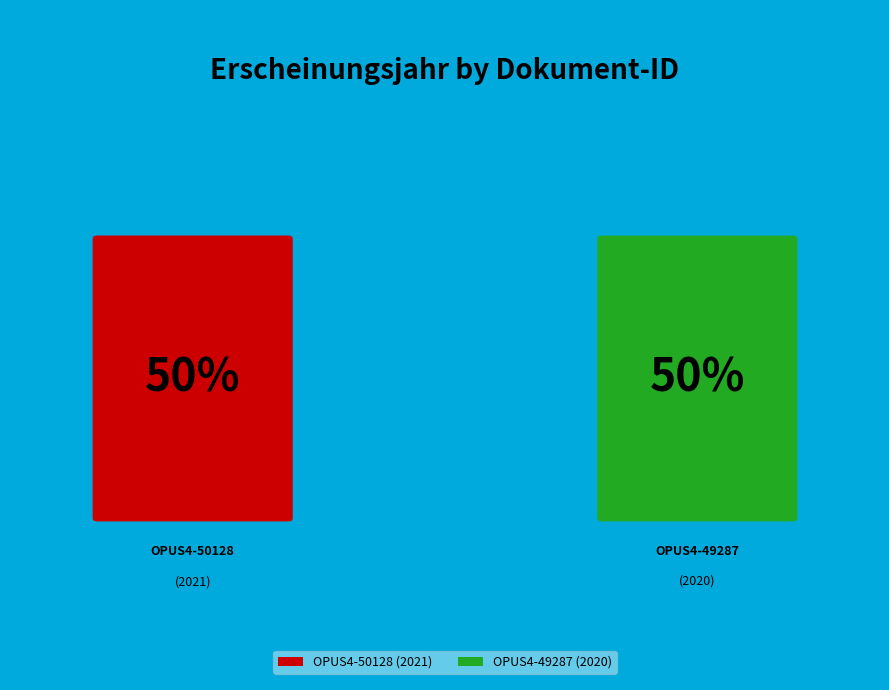

Count the number of slices in the pie.

2